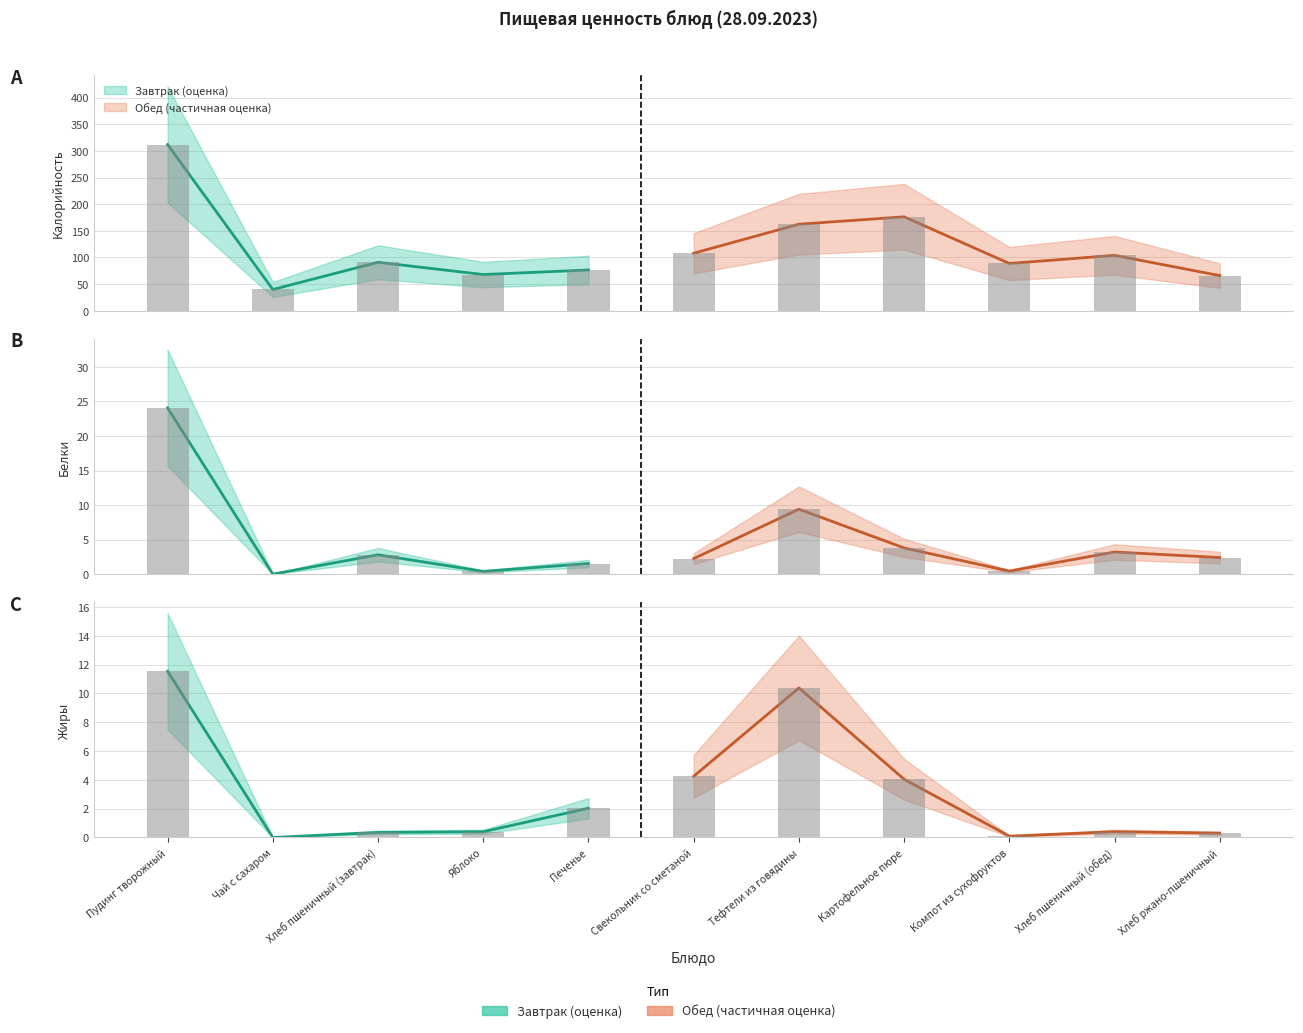

Which series changed the most between Пудинг творожный and Хлеб пшеничный (обед)?

Калорийность